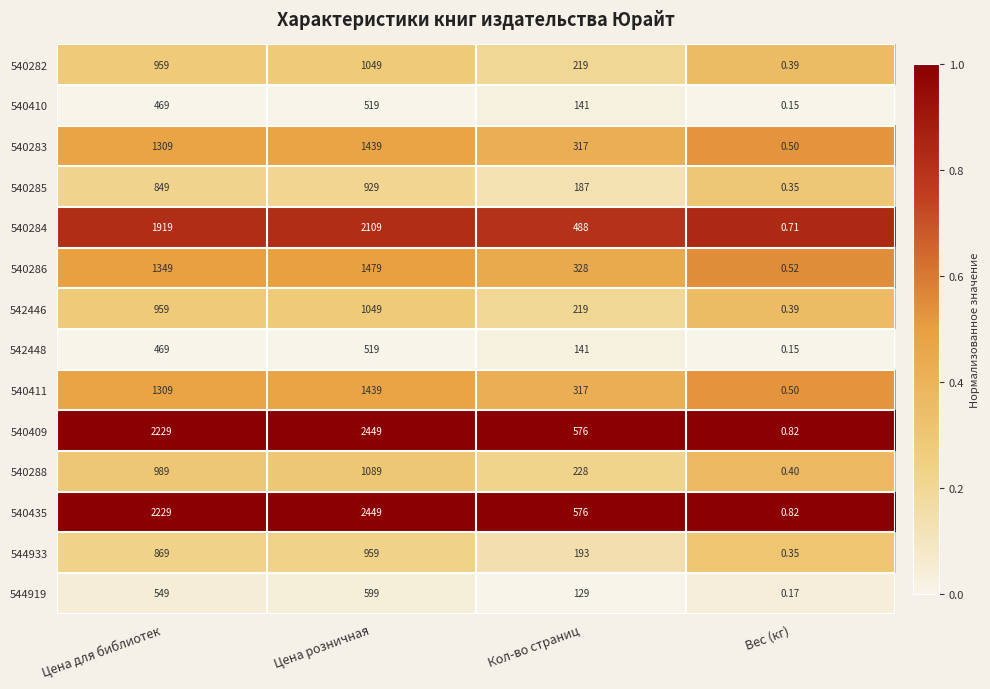

At which label is 540410 closest to 259?

Кол-во страниц